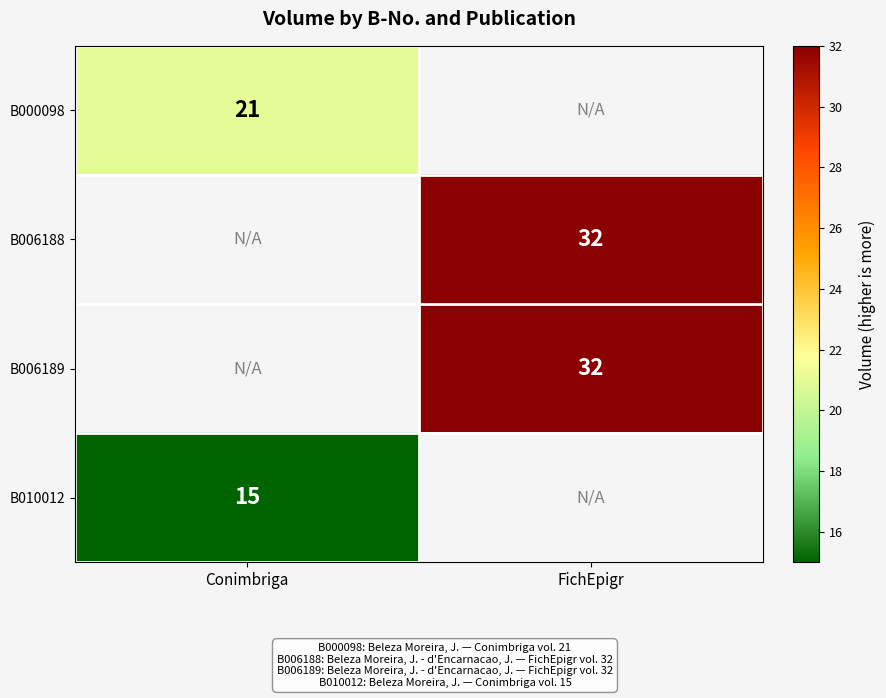

True or false: B010012 has a value of 9 at Conimbriga.

False